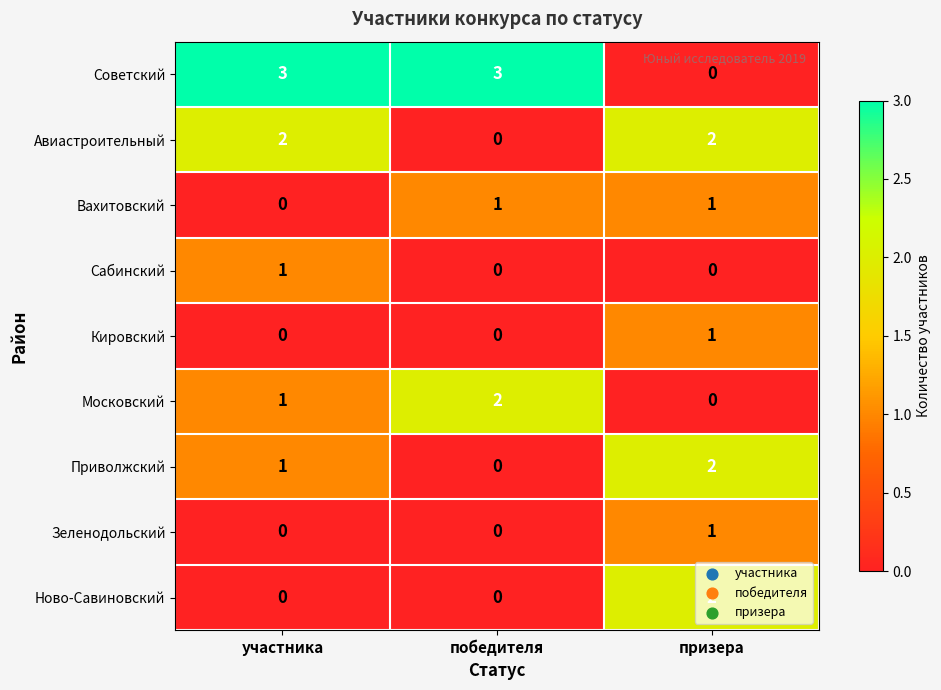

Count the Зеленодольский values in the range 0 to 1.

3